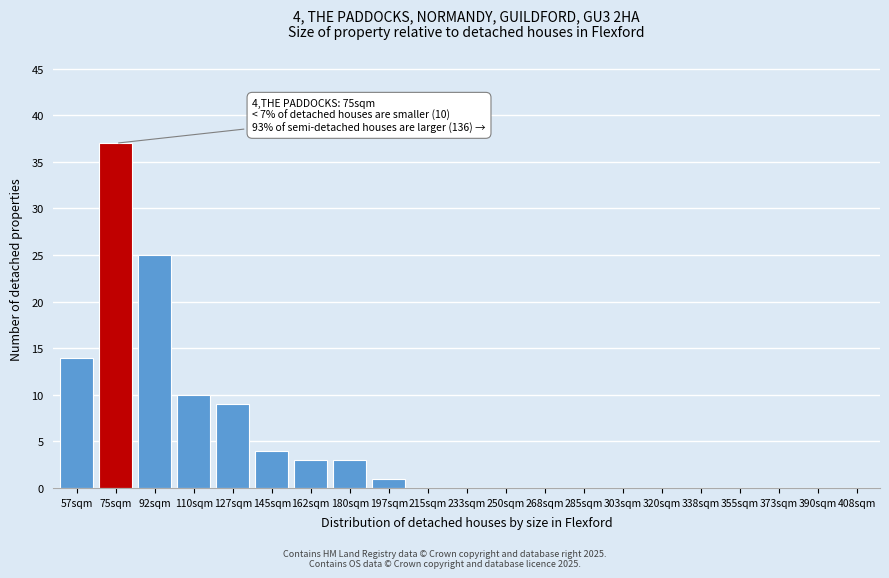

Reading left to right, transcribe all the data shown in this chart.

57sqm=14	75sqm=37	92sqm=25	110sqm=10	127sqm=9	145sqm=4	162sqm=3	180sqm=3	197sqm=1	215sqm=0	233sqm=0	250sqm=0	268sqm=0	285sqm=0	303sqm=0	320sqm=0	338sqm=0	355sqm=0	373sqm=0	390sqm=0	408sqm=0